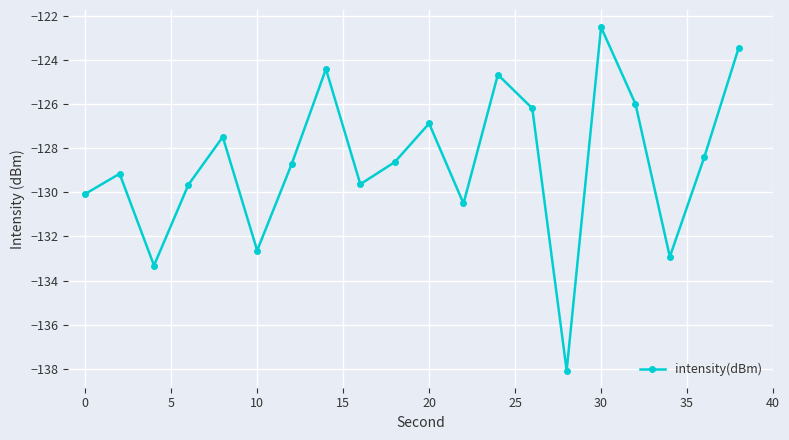

What is the value of the 9th point from the left?

-129.6